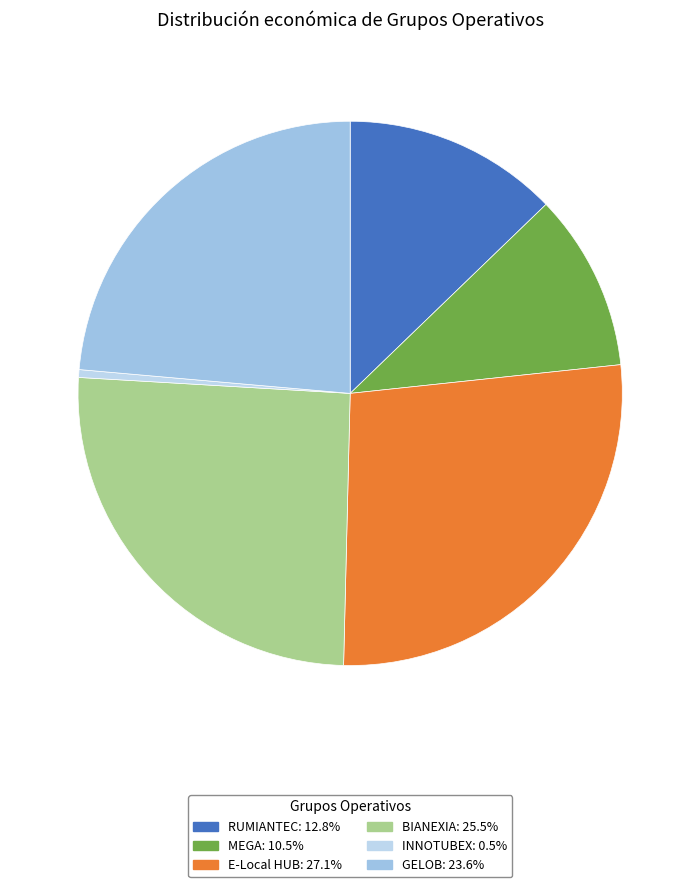

What is the largest slice in the pie chart?

E-Local HUB